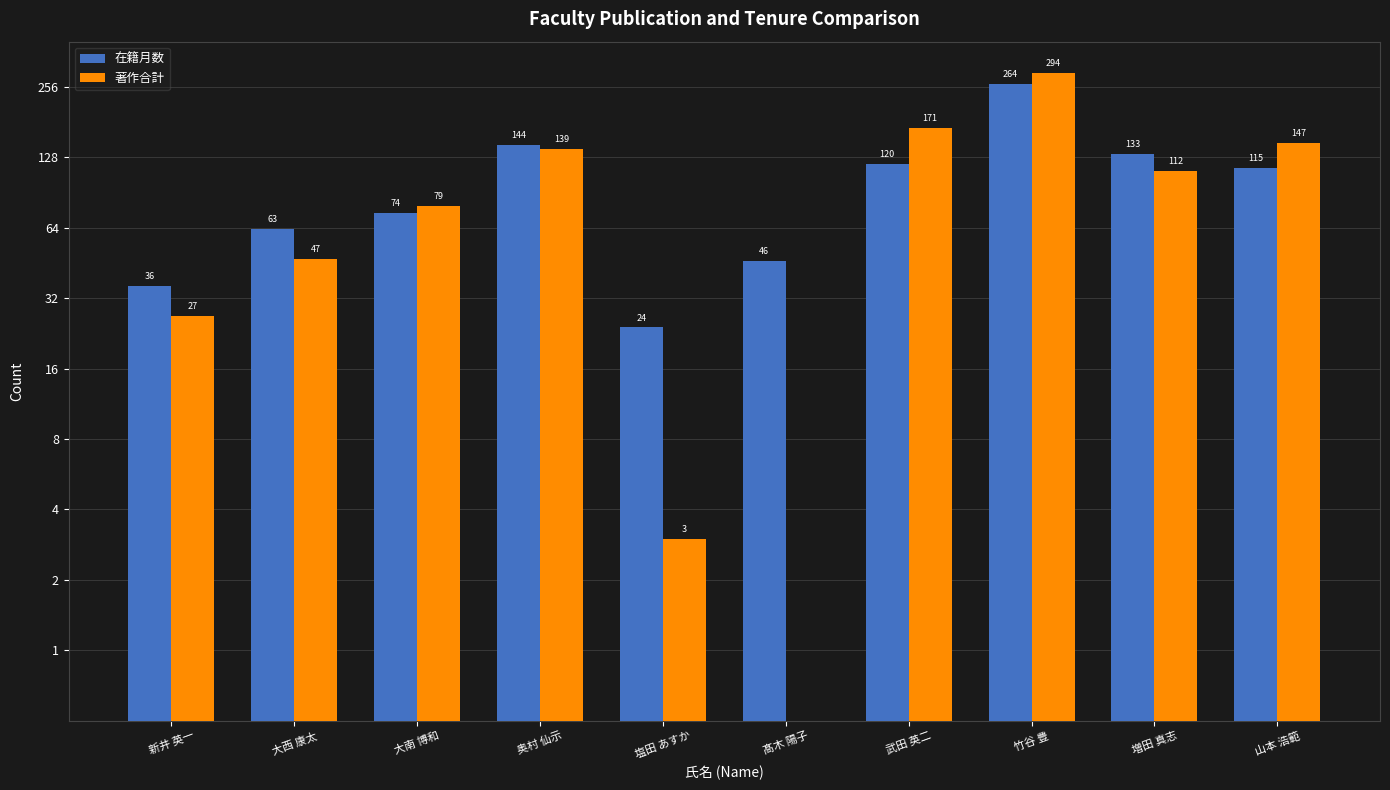

Is it true that 著作合計 equals 96 at 竹谷 豊?

False